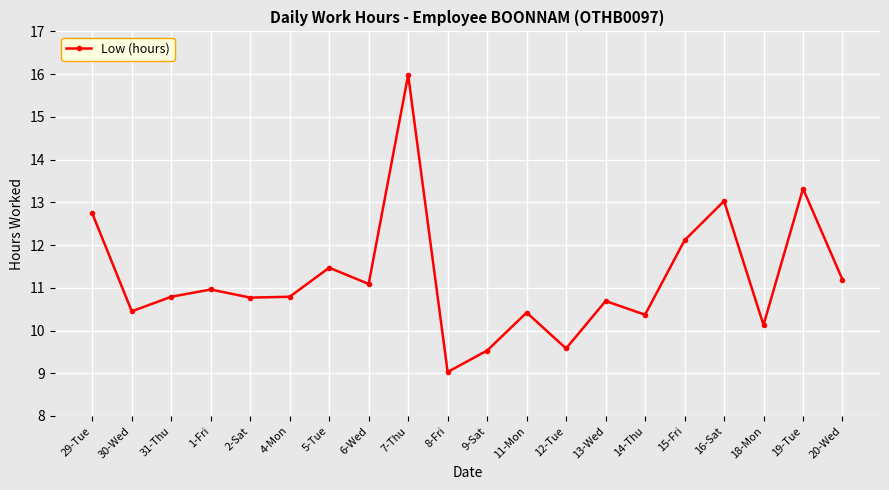

What is the difference between the values at 9-Sat and 31-Thu?

1.3